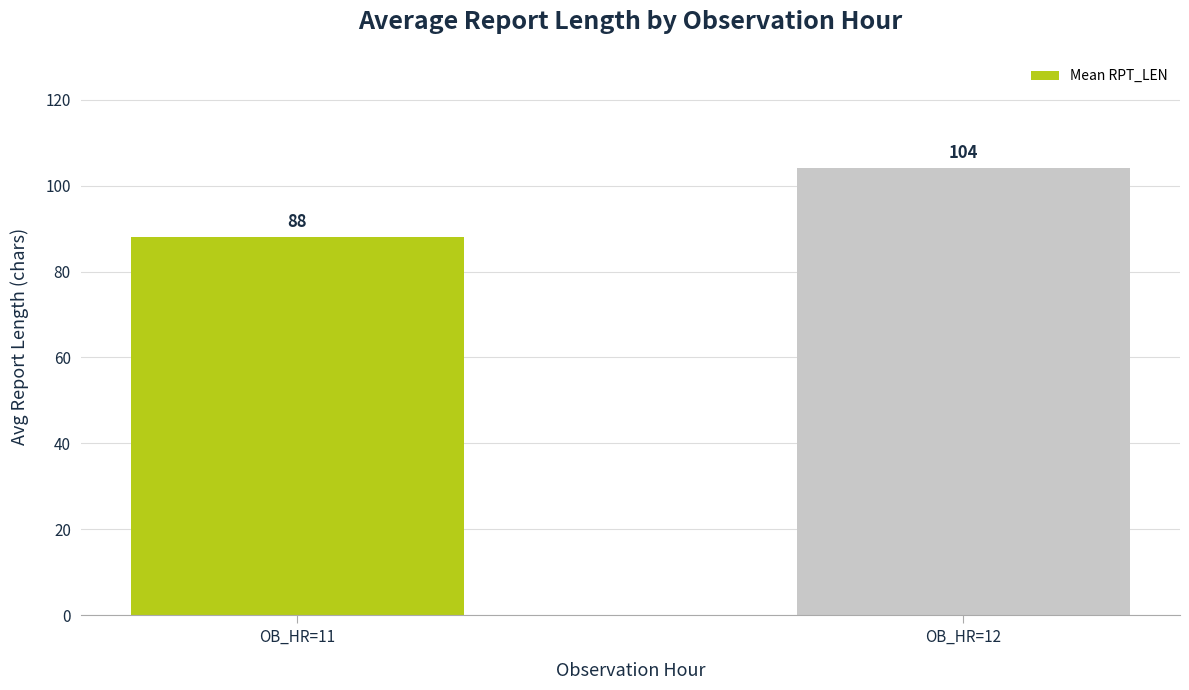

What is the minimum value shown in the chart?

88